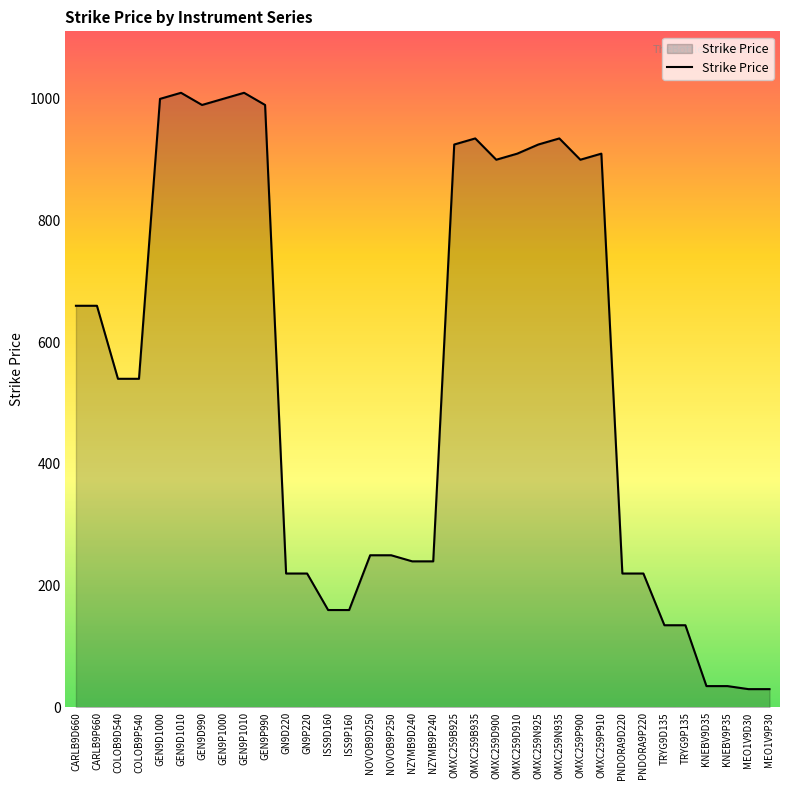

True or false: the data shows 220 at PNDORA9D220.

True